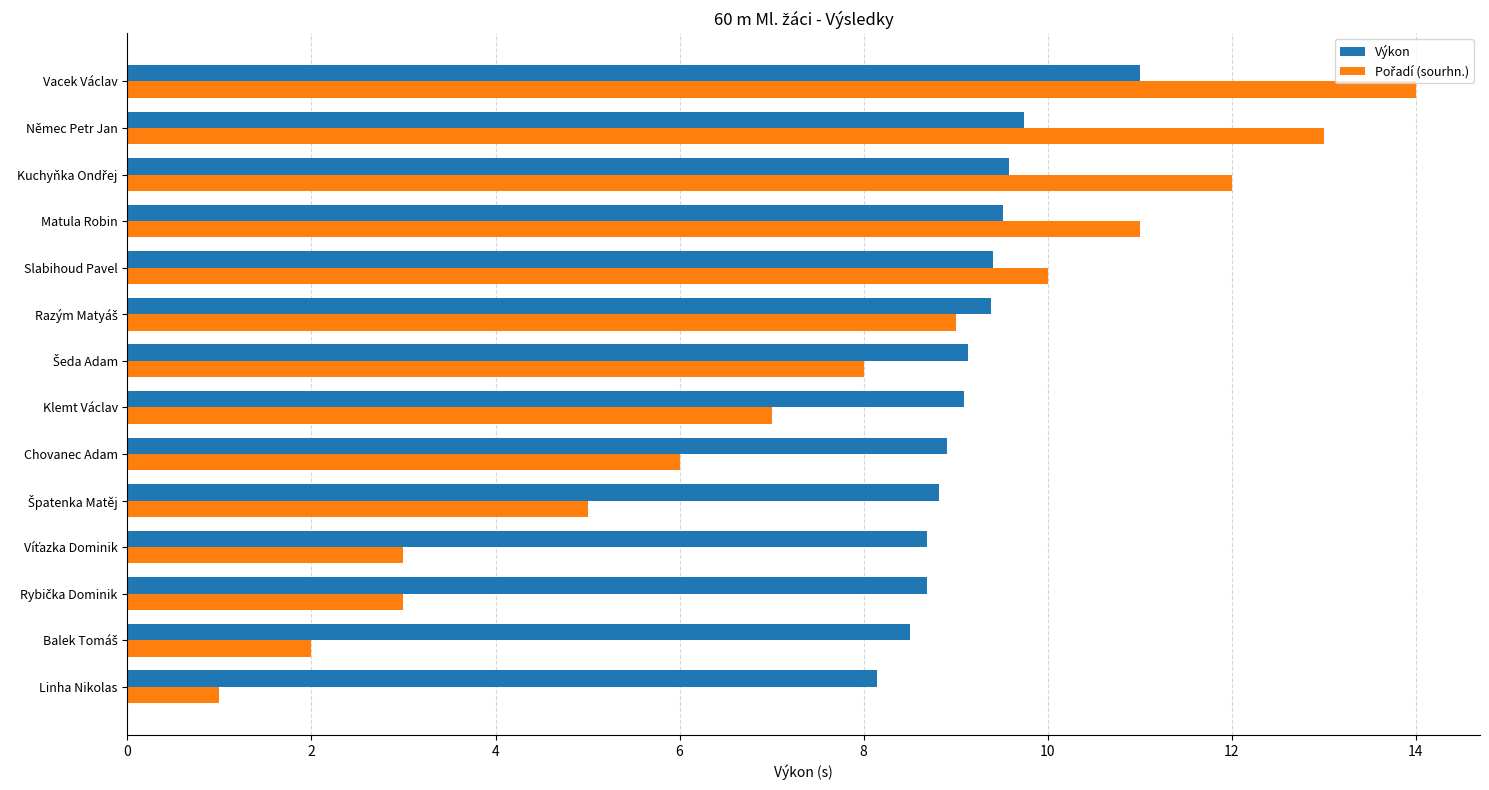

What is the difference between the second highest and minimum values in the Výkon series?

1.6